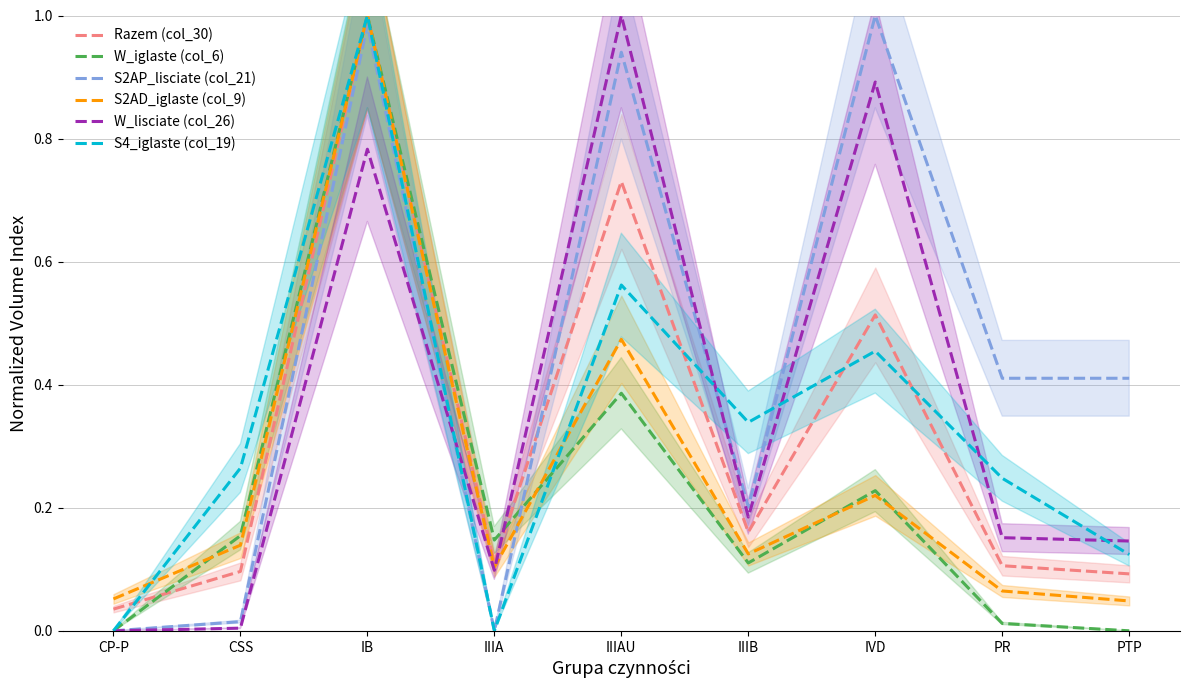

The value of S2AP_lisciate (col_21) at IIIA is -0.5. True or false?

False